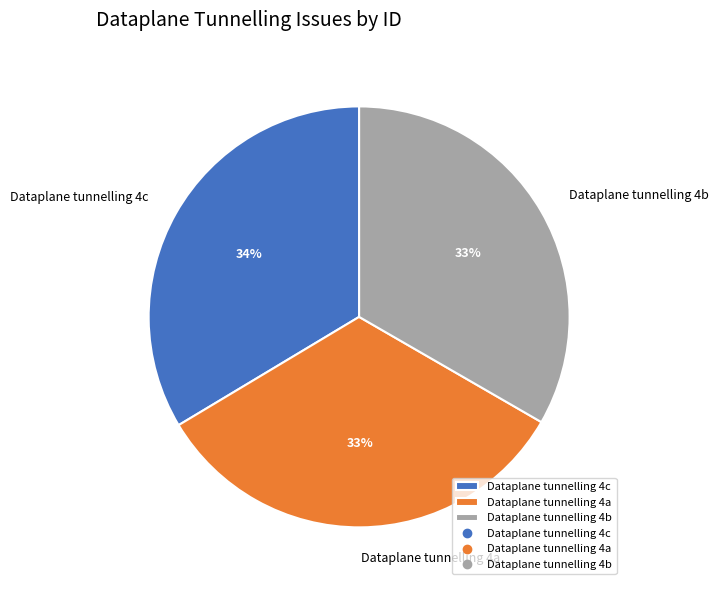

Combined, do Dataplane tunnelling 4c and Dataplane tunnelling 4a account for over 50%?

Yes